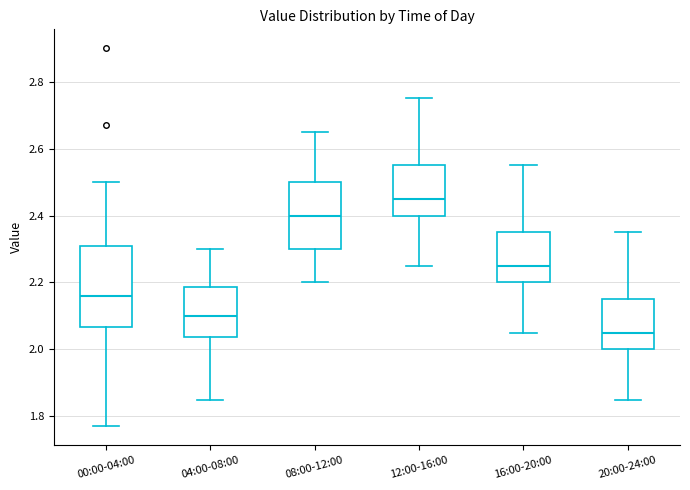

Which box's median line is the highest?

12:00-16:00